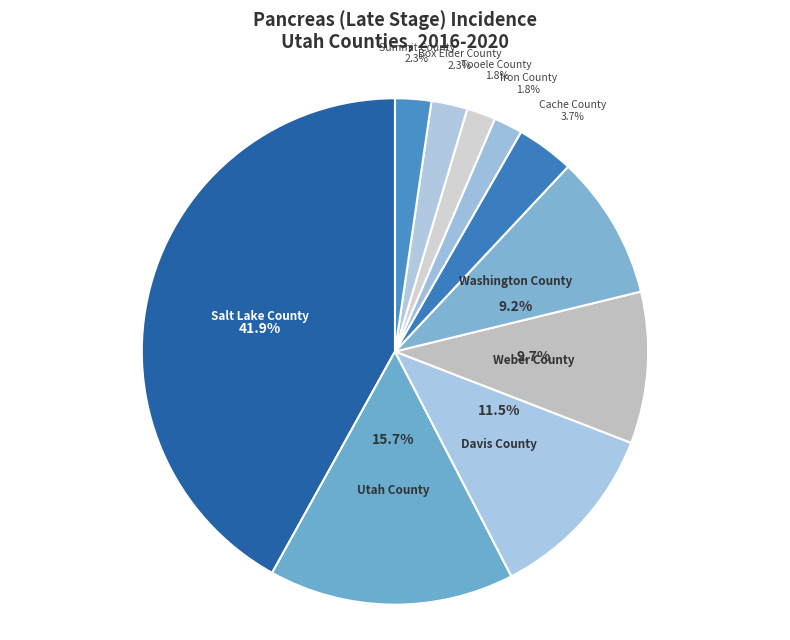

How many slices are in this pie chart?

10